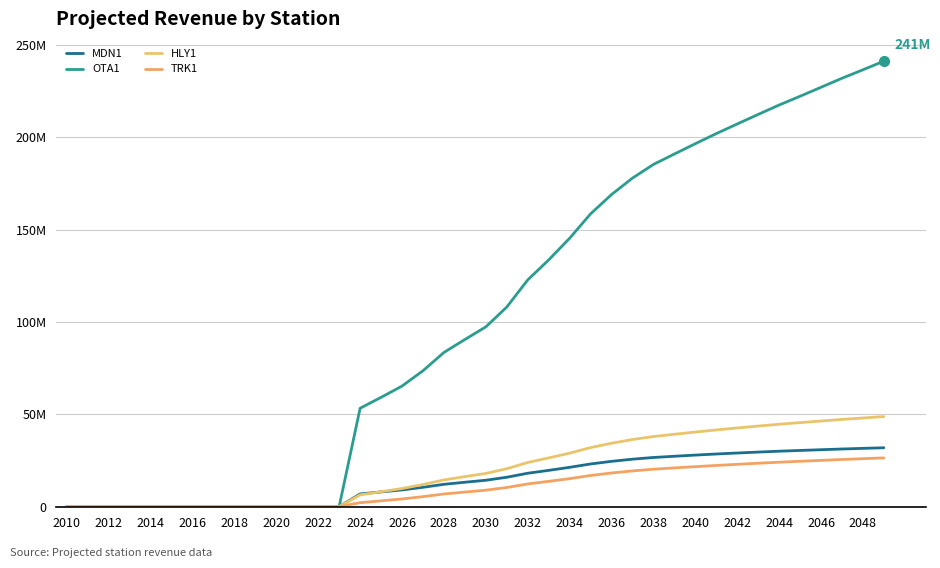

True or false: HLY1 and TRK1 cross at least once.

False